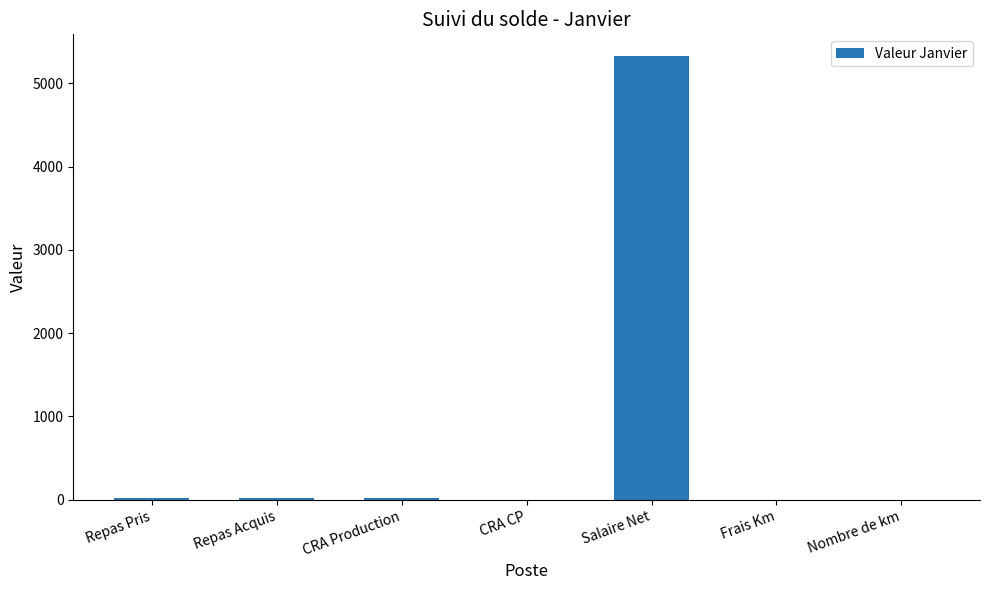

What is the sum of the values at Salaire Net and Nombre de km?

5323.5